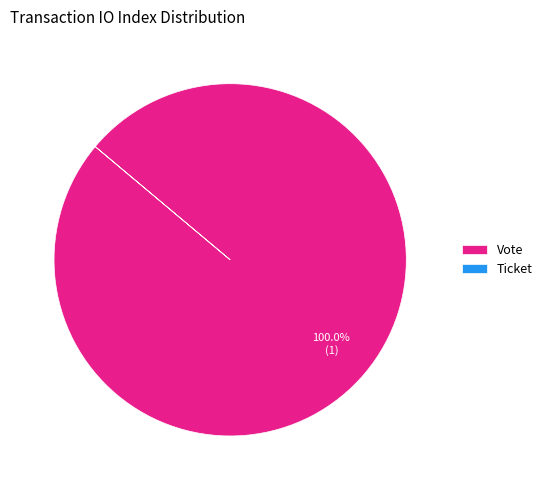

What is the largest slice in the pie chart?

Vote